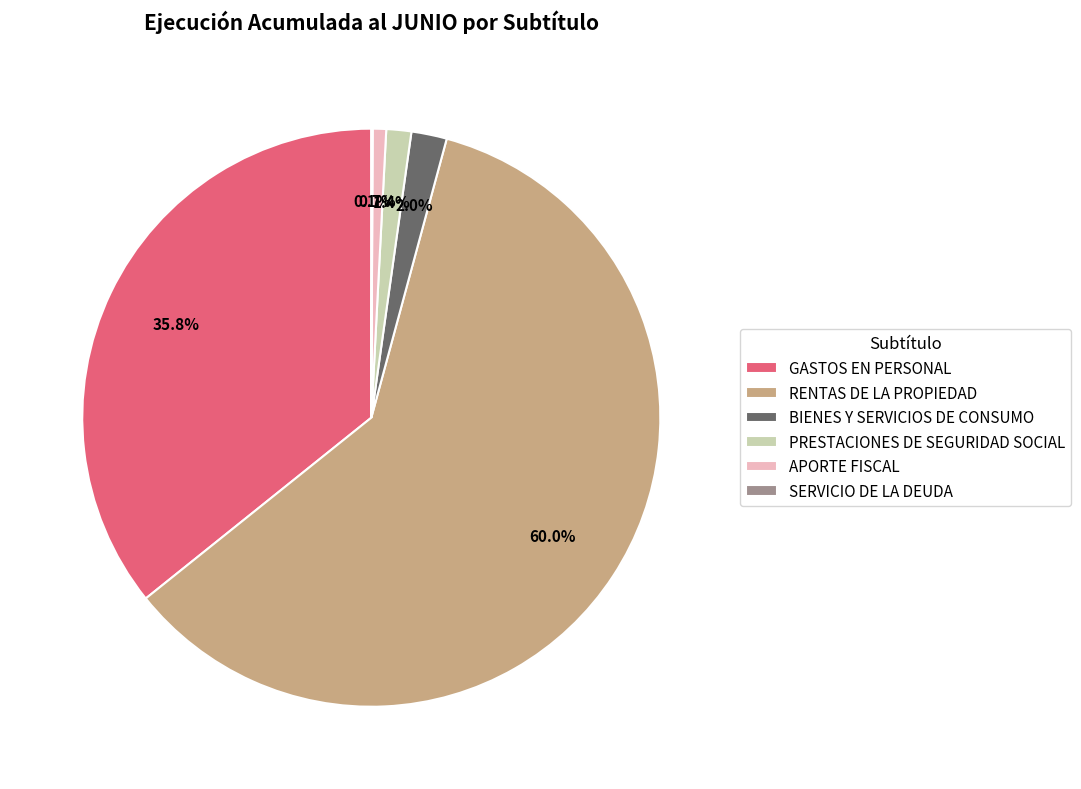

To the nearest percent, what percentage of the pie is BIENES Y SERVICIOS DE CONSUMO?

2%